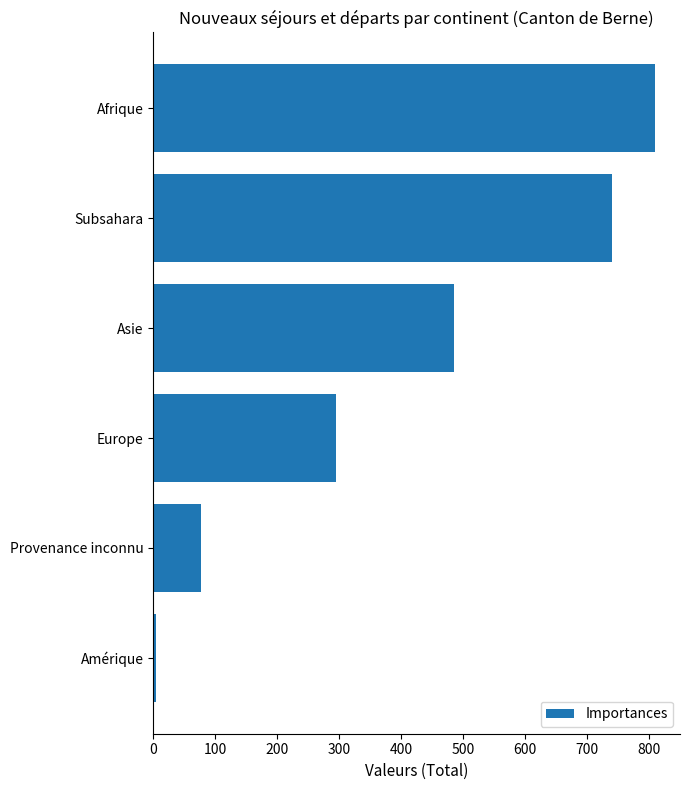

How many categories are shown in the chart?

6